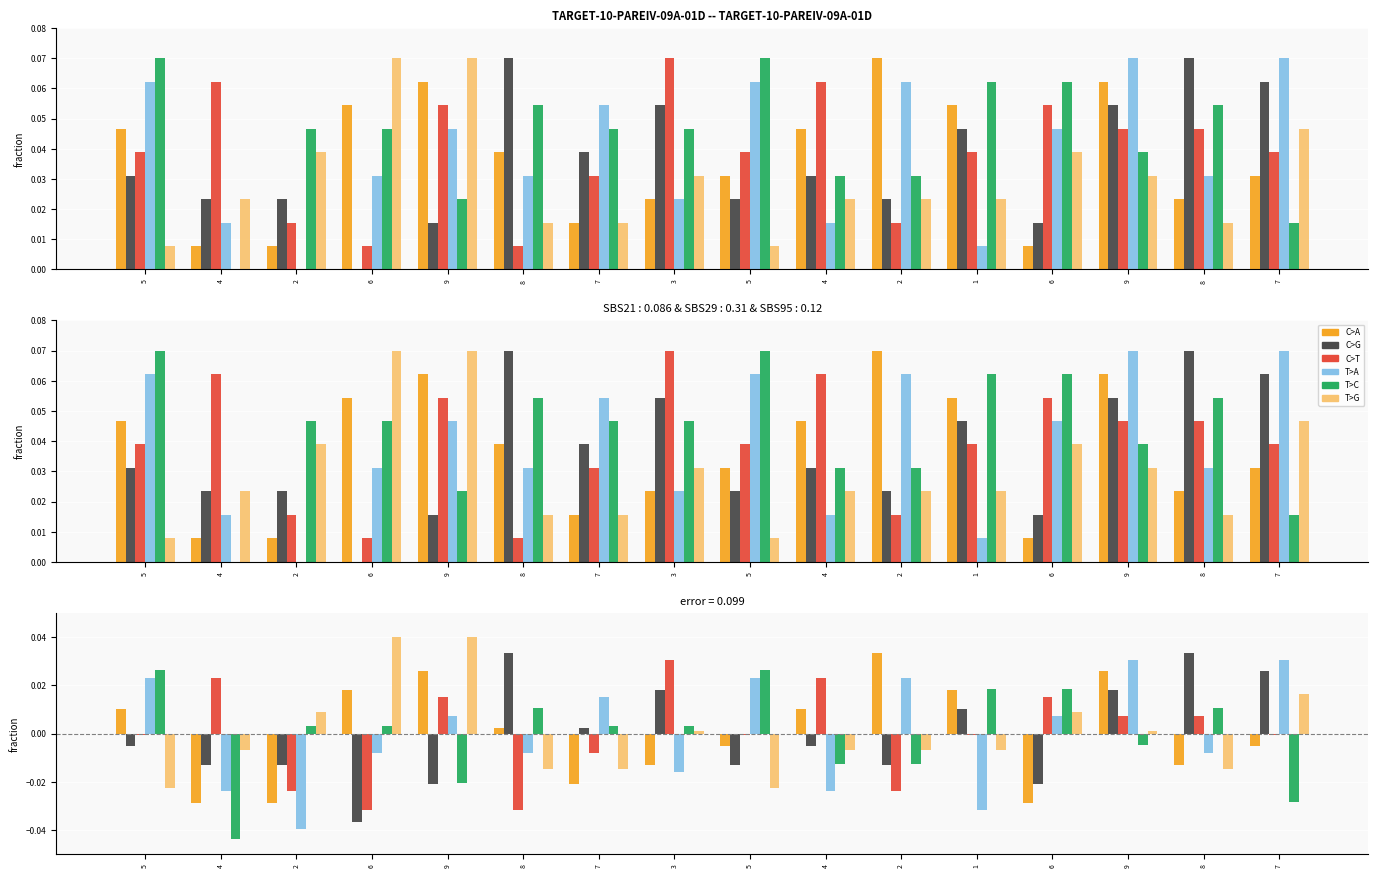

The T>G series shows -0.0 at 5. True or false?

True